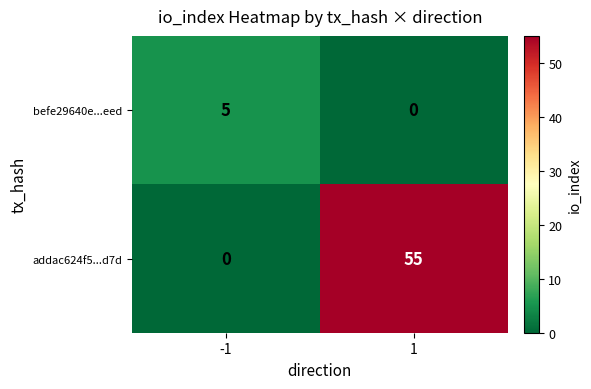

What is the spread (max minus min) of values at -1?

5